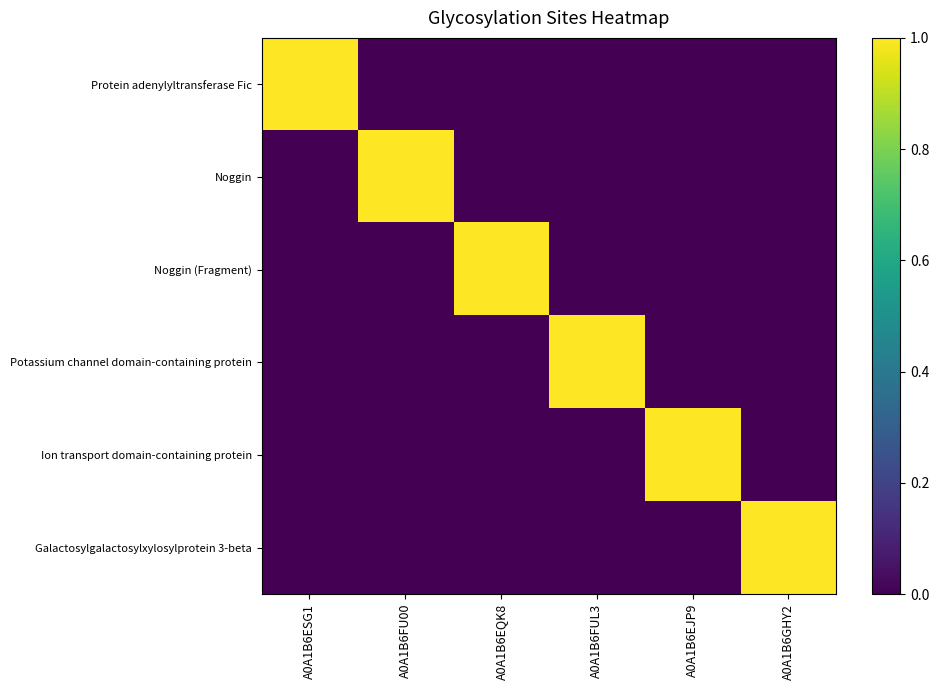

Reading left to right, extract all data points from this chart.

Protein adenylyltransferase Fic: A0A1B6ESG1=1	A0A1B6FU00=0	A0A1B6EQK8=0	A0A1B6FUL3=0	A0A1B6EJP9=0	A0A1B6GHY2=0
Noggin: A0A1B6ESG1=0	A0A1B6FU00=1	A0A1B6EQK8=0	A0A1B6FUL3=0	A0A1B6EJP9=0	A0A1B6GHY2=0
Noggin (Fragment): A0A1B6ESG1=0	A0A1B6FU00=0	A0A1B6EQK8=1	A0A1B6FUL3=0	A0A1B6EJP9=0	A0A1B6GHY2=0
Potassium channel domain-containing protein: A0A1B6ESG1=0	A0A1B6FU00=0	A0A1B6EQK8=0	A0A1B6FUL3=1	A0A1B6EJP9=0	A0A1B6GHY2=0
Ion transport domain-containing protein: A0A1B6ESG1=0	A0A1B6FU00=0	A0A1B6EQK8=0	A0A1B6FUL3=0	A0A1B6EJP9=1	A0A1B6GHY2=0
Galactosylgalactosylxylosylprotein 3-beta: A0A1B6ESG1=0	A0A1B6FU00=0	A0A1B6EQK8=0	A0A1B6FUL3=0	A0A1B6EJP9=0	A0A1B6GHY2=1